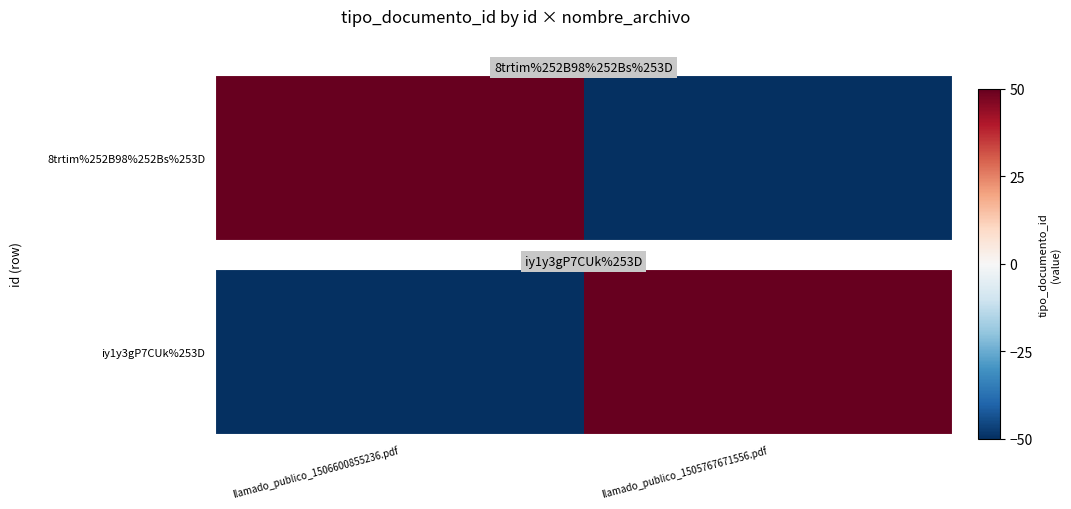

List the labels in order of value, largest first.

llamado_publico_1505767671556.pdf, llamado_publico_1506600855236.pdf